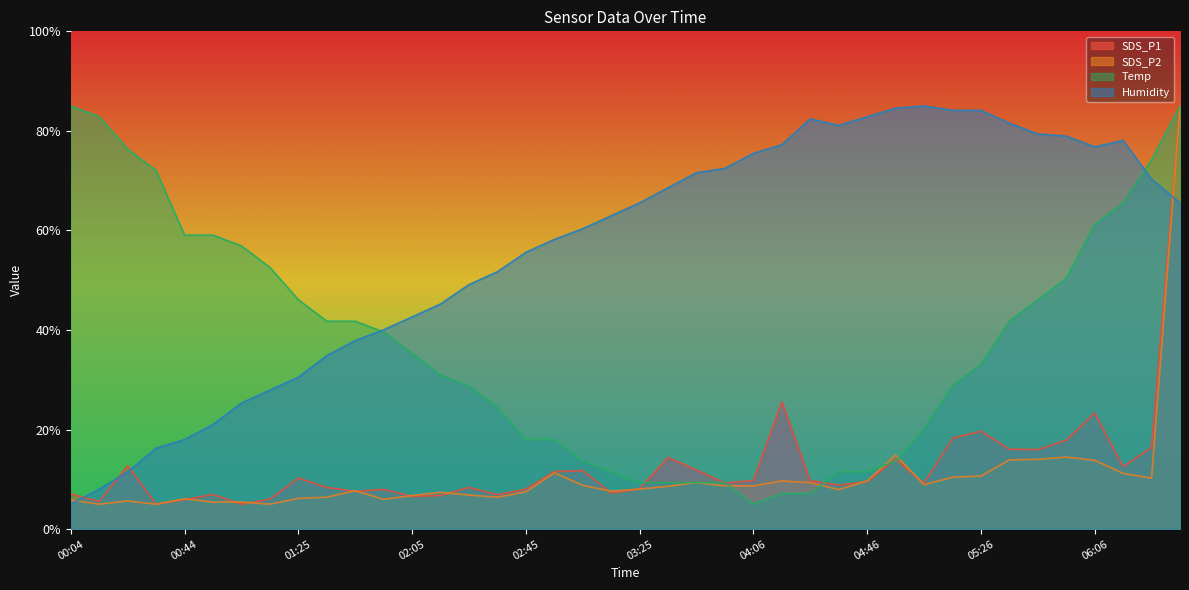

Reading left to right, list all the values displayed in this chart.

SDS_P1: 00:04=7.0	00:14=5.5	00:24=12.7	00:34=5.0	00:44=5.9	00:54=6.9	01:04=5.0	01:15=6.0	01:25=10.3	01:35=8.4	01:45=7.6	01:55=8.0	02:05=6.6	02:15=6.8	02:25=8.4	02:35=6.9	02:45=8.0	02:55=11.5	03:05=11.8	03:15=7.2	03:25=8.1	03:35=14.4	03:45=11.9	03:55=9.2	04:06=9.8	04:16=25.6	04:26=9.7	04:36=8.8	04:46=9.5	04:56=14.0	05:06=9.2	05:16=18.2	05:26=19.7	05:36=16.1	05:46=16.0	05:56=17.9	06:06=23.3	06:16=12.6	06:26=16.4	06:36=85.0
SDS_P2: 00:04=5.8	00:14=5.0	00:24=5.7	00:34=5.0	00:44=6.1	00:54=5.4	01:04=5.4	01:15=5.0	01:25=6.2	01:35=6.4	01:45=7.7	01:55=6.0	02:05=6.7	02:15=7.4	02:25=6.8	02:35=6.4	02:45=7.5	02:55=11.3	03:05=8.8	03:15=7.6	03:25=8.0	03:35=8.6	03:45=9.3	03:55=8.7	04:06=8.7	04:16=9.7	04:26=9.3	04:36=7.9	04:46=9.7	04:56=14.9	05:06=8.9	05:16=10.4	05:26=10.6	05:36=13.9	05:46=14.0	05:56=14.5	06:06=13.8	06:16=11.2	06:26=10.2	06:36=85.0
Temp: 00:04=85.0	00:14=82.8	00:24=76.4	00:34=72.0	00:44=59.1	00:54=59.1	01:04=56.9	01:15=52.6	01:25=46.1	01:35=41.8	01:45=41.8	01:55=39.6	02:05=35.3	02:15=30.9	02:25=28.8	02:35=24.5	02:45=18.0	02:55=18.0	03:05=13.6	03:15=11.5	03:25=9.3	03:35=9.3	03:45=9.3	03:55=9.3	04:06=5.0	04:16=7.2	04:26=7.2	04:36=11.5	04:46=11.5	04:56=13.6	05:06=20.1	05:16=28.8	05:26=33.1	05:36=41.8	05:46=46.1	05:56=50.4	06:06=61.2	06:16=65.5	06:26=74.2	06:36=85.0
Humidity: 00:04=5.0	00:14=8.0	00:24=11.5	00:34=16.2	00:44=18.0	00:54=21.0	01:04=25.3	01:15=27.9	01:25=30.5	01:35=34.8	01:45=37.9	01:55=40.0	02:05=42.6	02:15=45.2	02:25=49.1	02:35=51.7	02:45=55.6	02:55=58.2	03:05=60.4	03:15=62.9	03:25=65.5	03:35=68.6	03:45=71.6	03:55=72.5	04:06=75.5	04:16=77.2	04:26=82.4	04:36=81.1	04:46=82.8	04:56=84.6	05:06=85.0	05:16=84.1	05:26=84.1	05:36=81.5	05:46=79.4	05:56=78.9	06:06=76.8	06:16=78.1	06:26=70.3	06:36=65.5